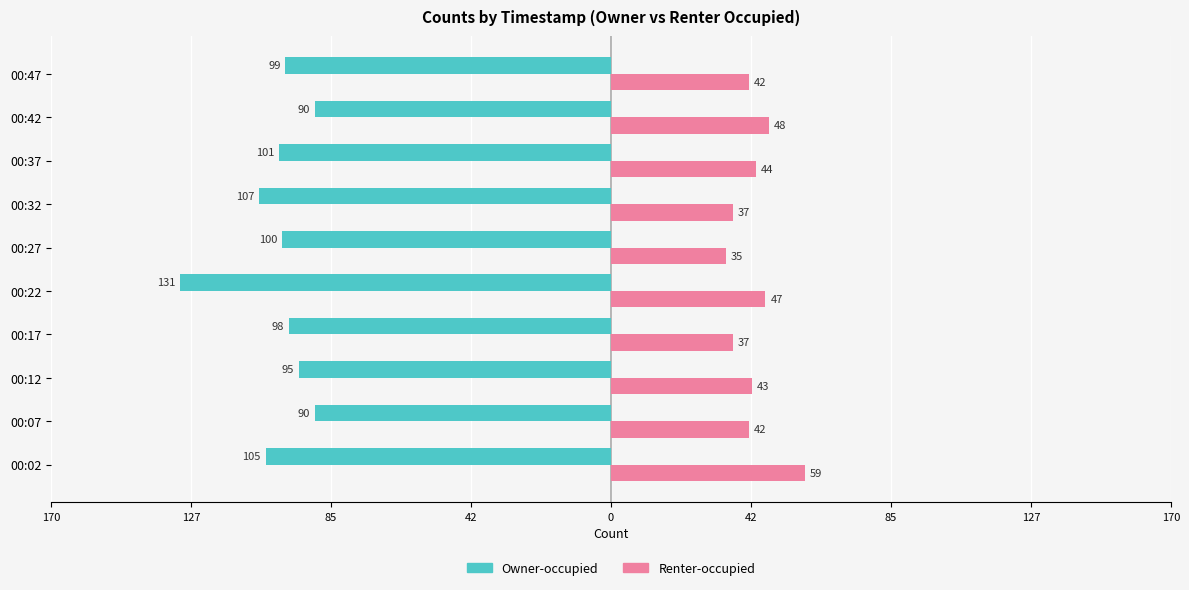

Reading left to right, extract all data points from this chart.

Owner-occupied: -105	-90	-95	-98	-131	-100	-107	-101	-90	-99
Renter-occupied: 59	42	43	37	47	35	37	44	48	42